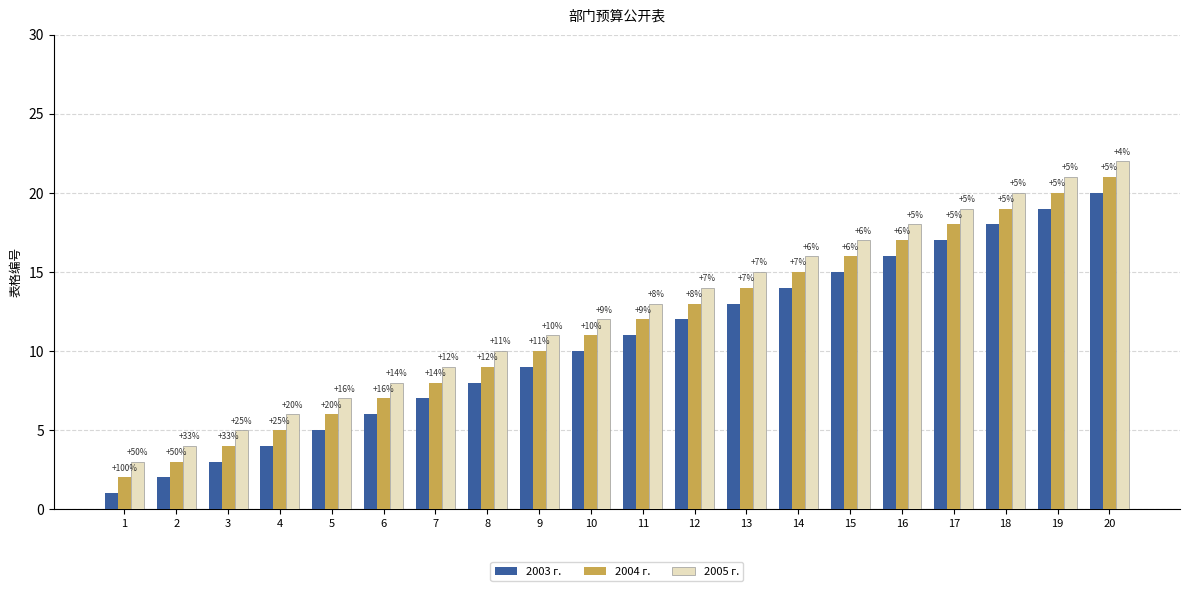

What is the value of the 2004 г. bar at the 20th from the left?

21